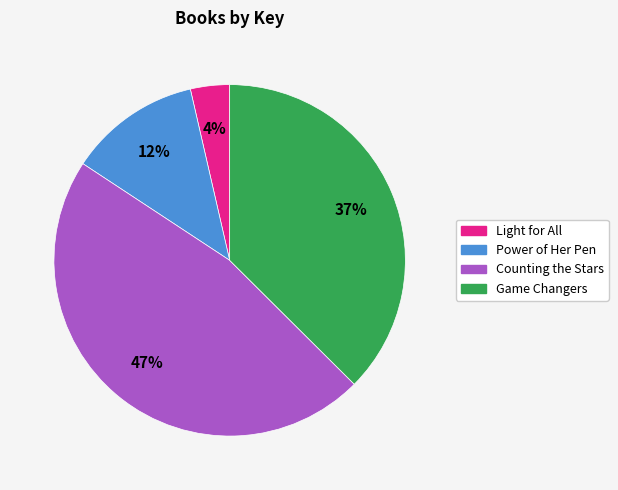

To the nearest percent, what is the combined percentage of Power of Her Pen and Counting the Stars?

59%